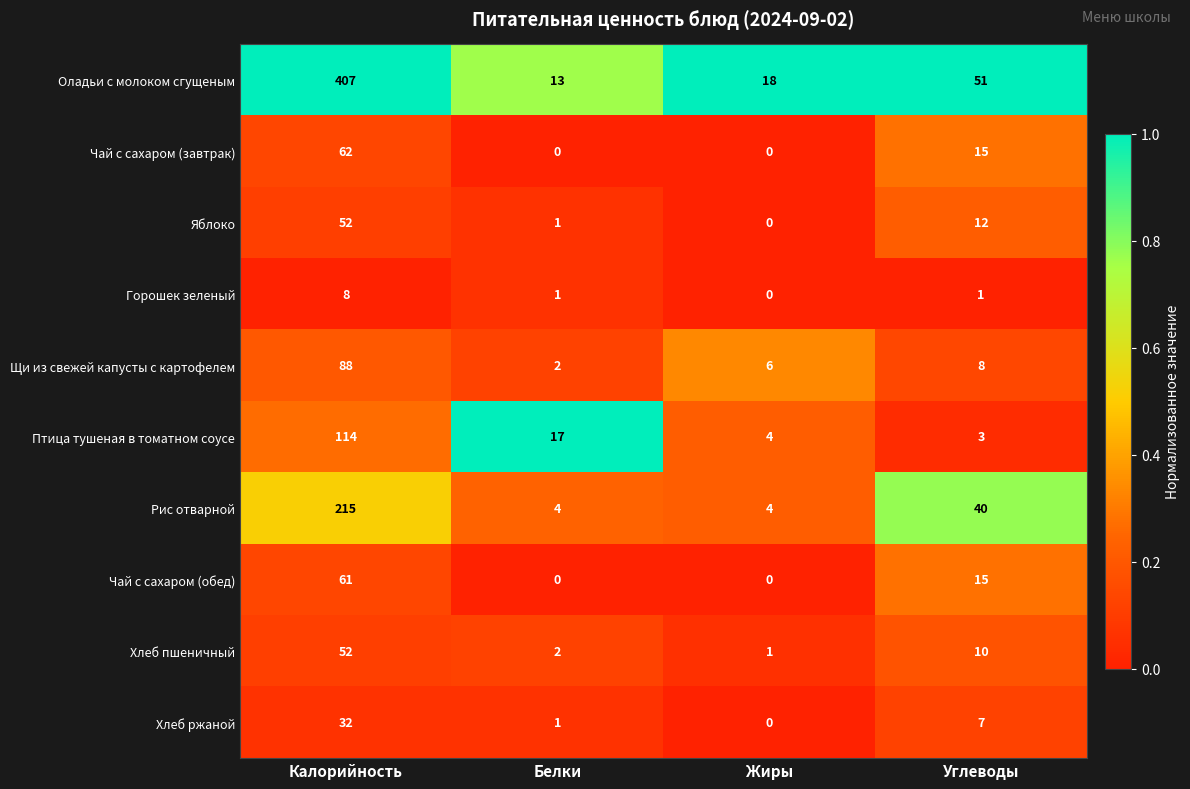

List the labels in order of Птица тушеная в томатном соусе value, smallest first.

Углеводы, Жиры, Белки, Калорийность